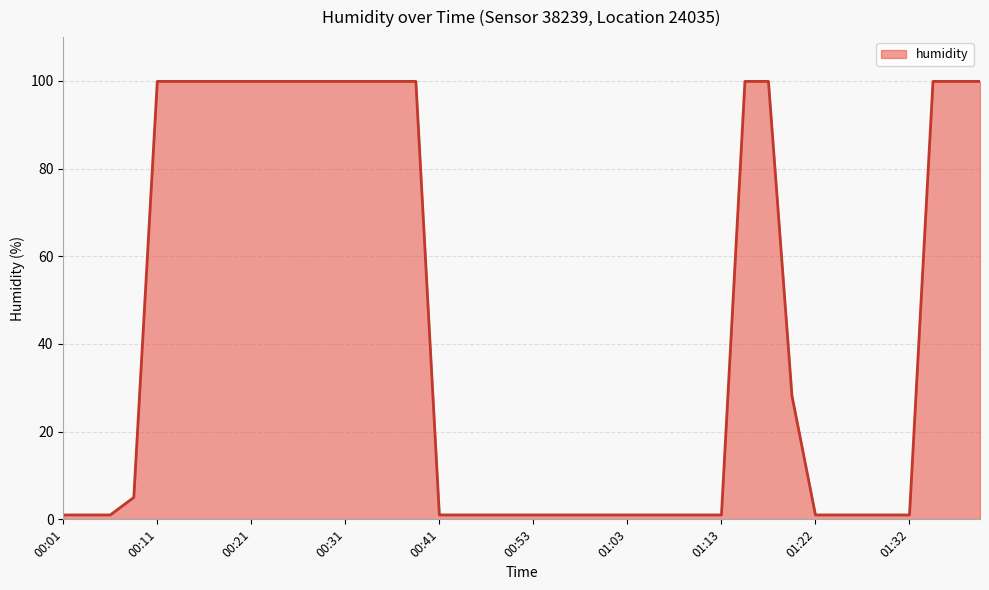

What is the greatest value displayed?

99.9